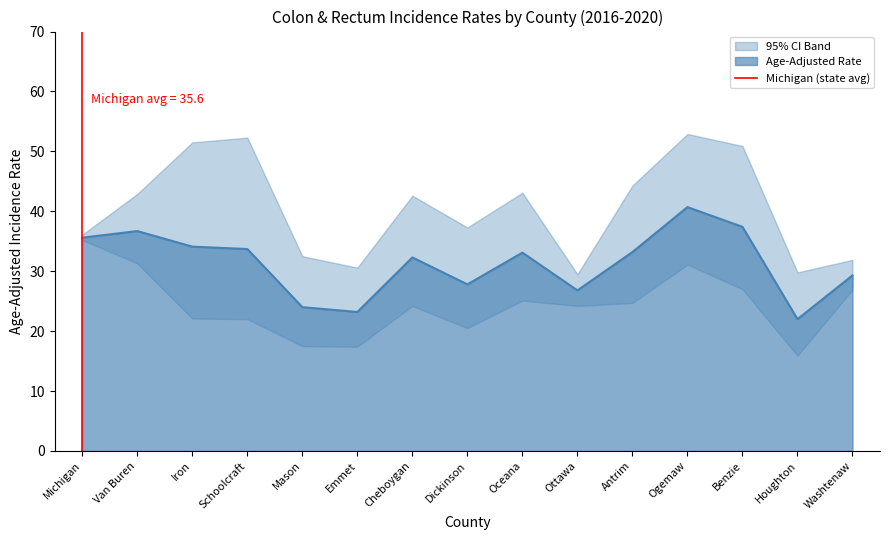

The value of Age-Adjusted Rate at Ottawa is 43.4. True or false?

False